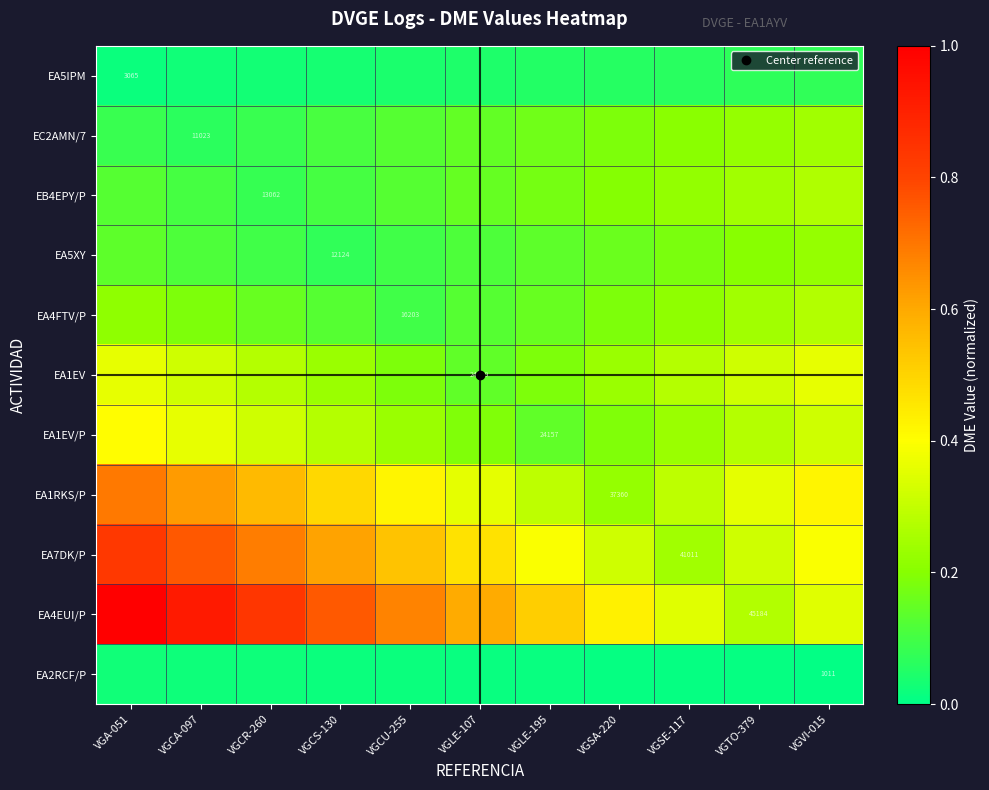

Which category has the lowest value in the EA7DK/P series?

VGSE-117